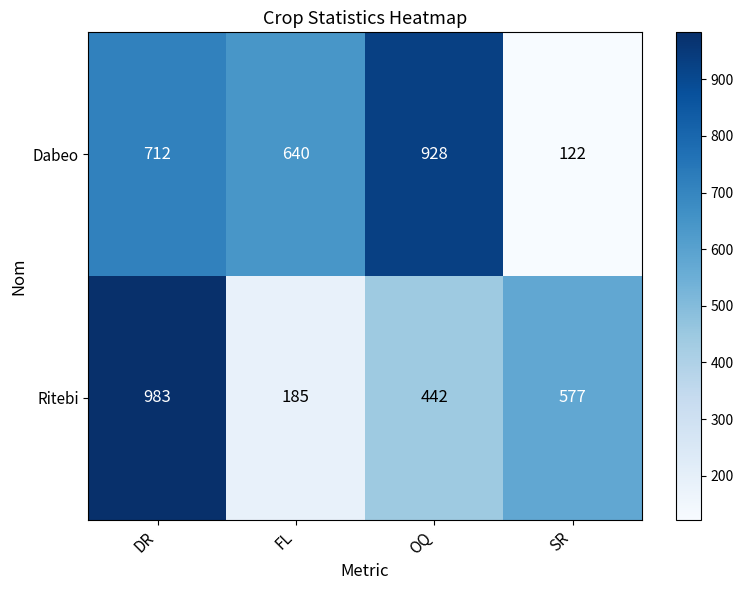

List the series in order of their peak value, highest first.

Ritebi, Dabeo